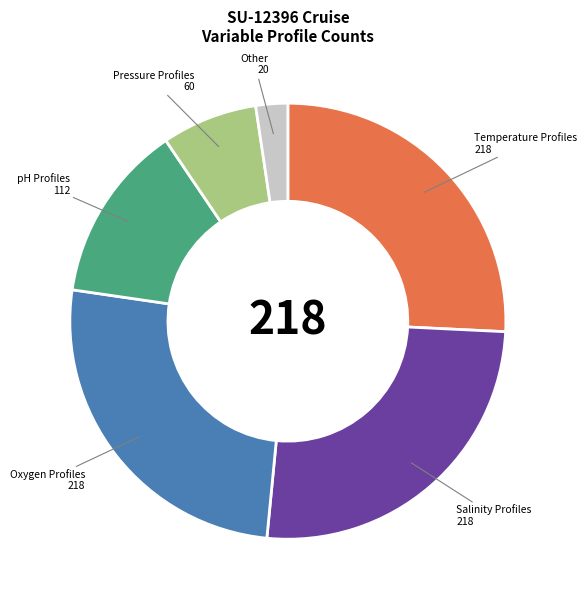

Which slice is the smallest?

Other